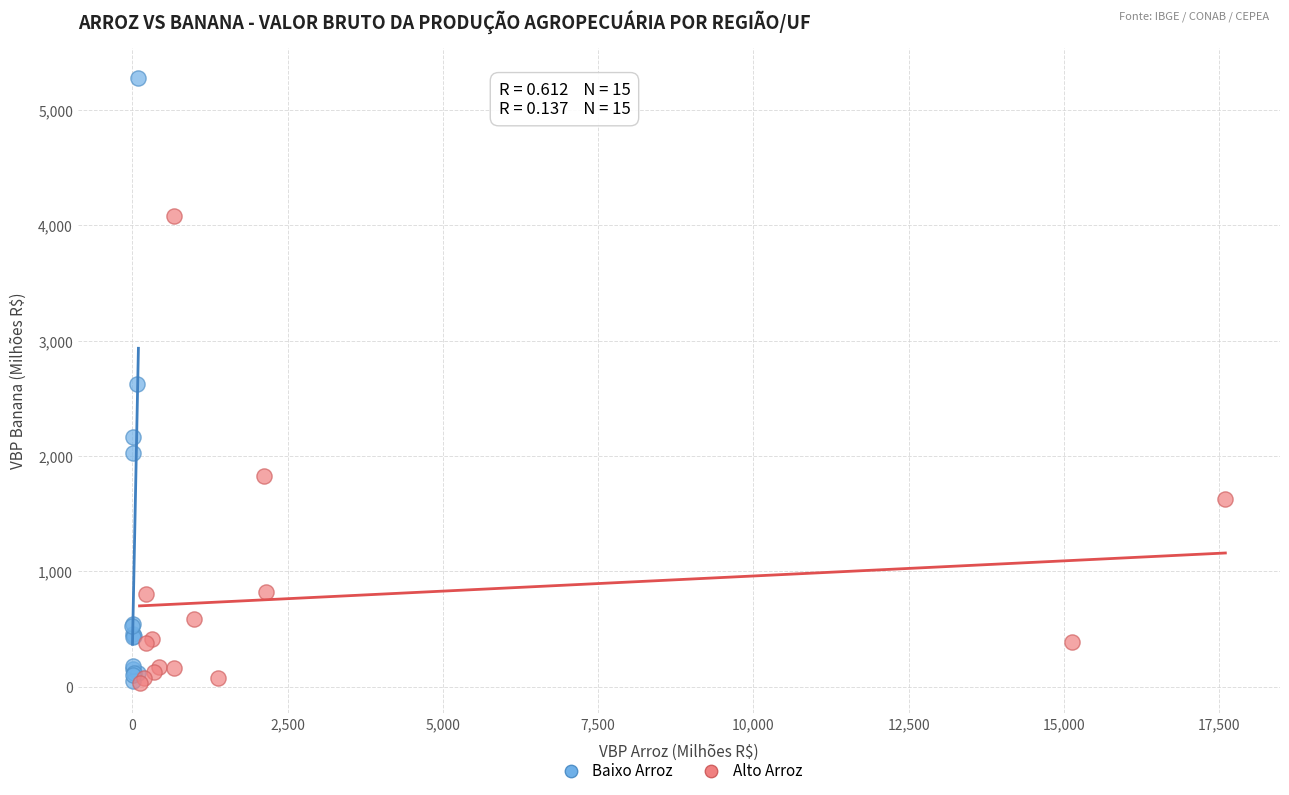

What are all the series names shown in the legend?

Baixo Arroz, Alto Arroz